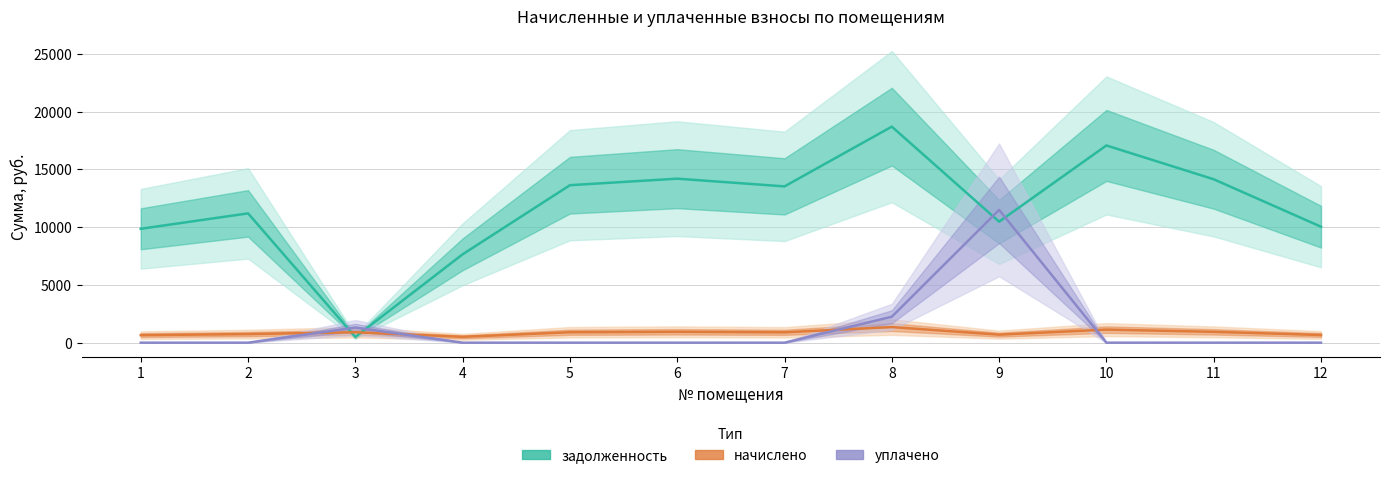

Rank the categories by задолженность value from highest to lowest.

8, 10, 6, 11, 5, 7, 2, 9, 12, 1, 4, 3